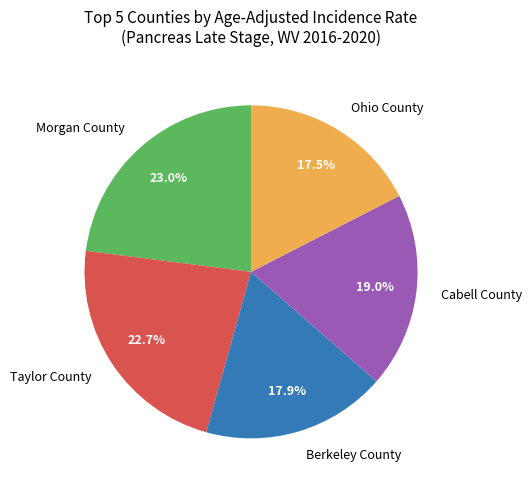

Combined, what portion of the pie is Cabell County and Berkeley County?

36.9%